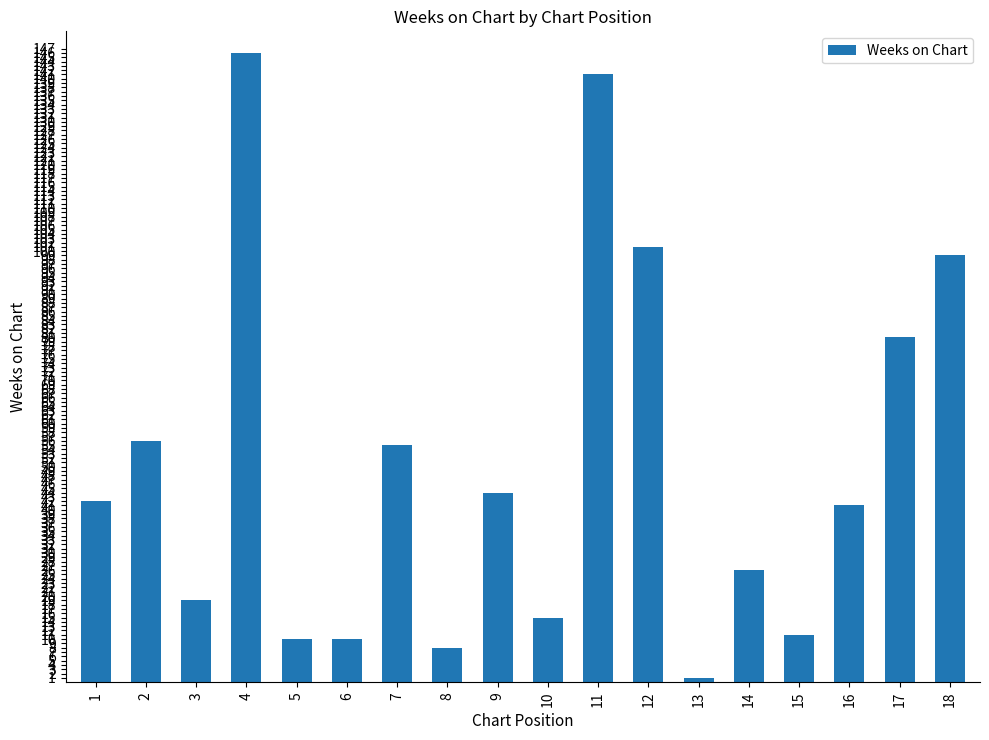

What is the difference between the second highest and second lowest values?

133